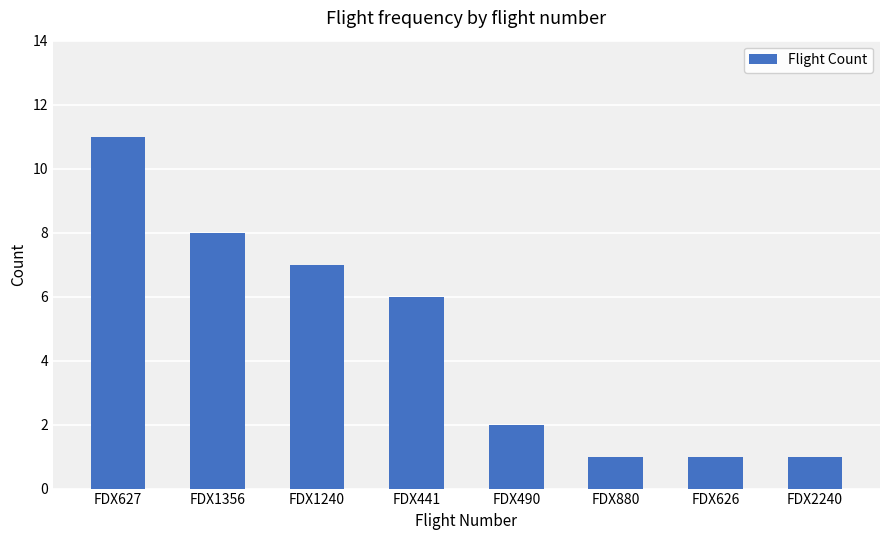

How many values are between 1 and 8?

7